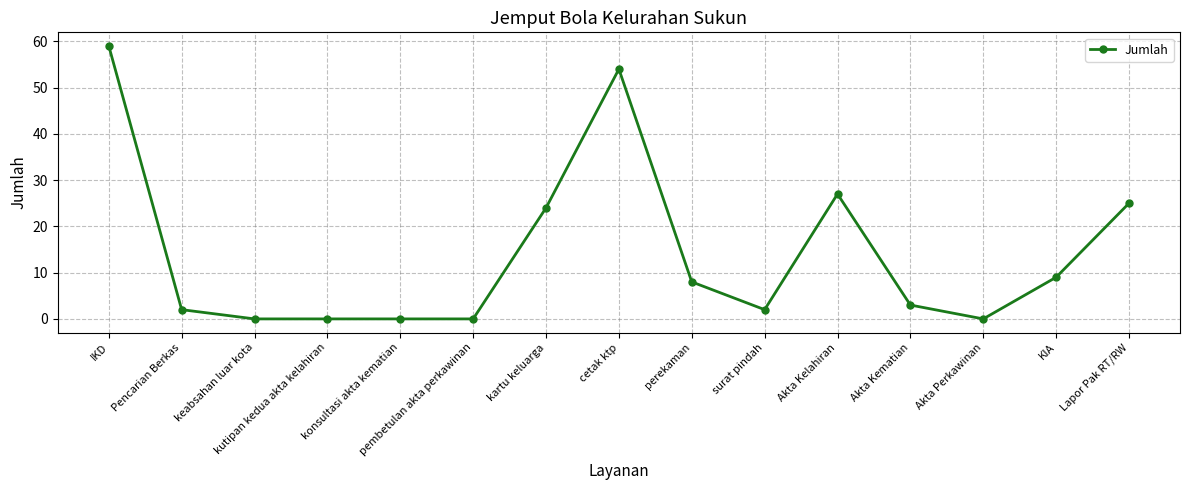

Count the number of data series in this chart.

1